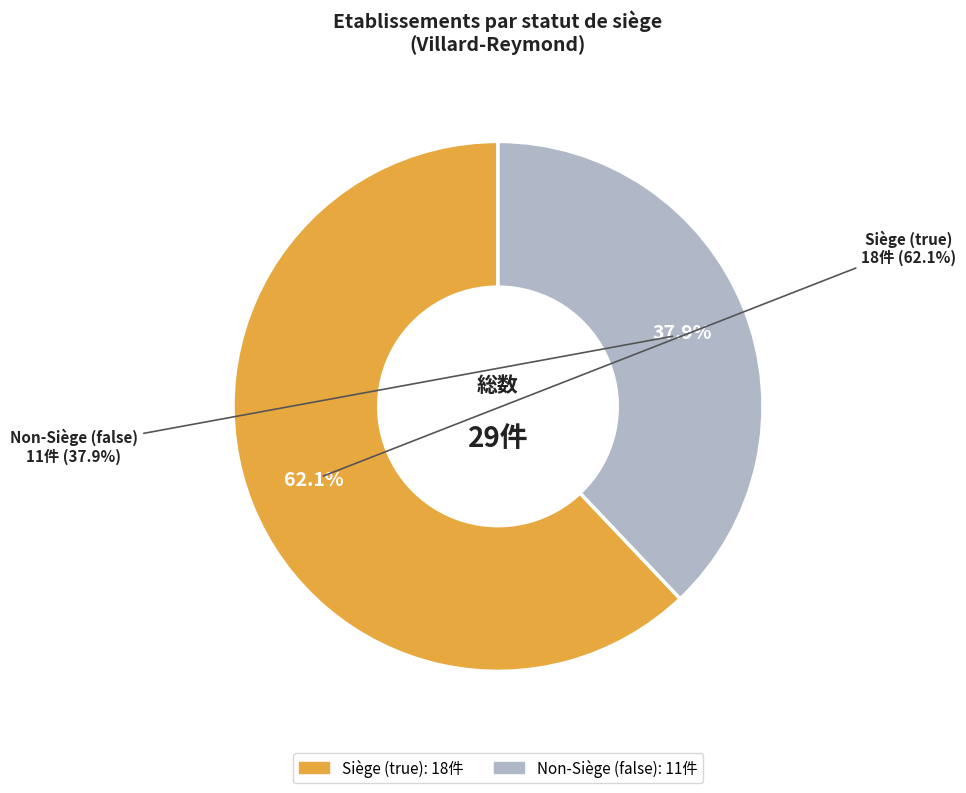

True or false: false accounts for 46% of the total.

False